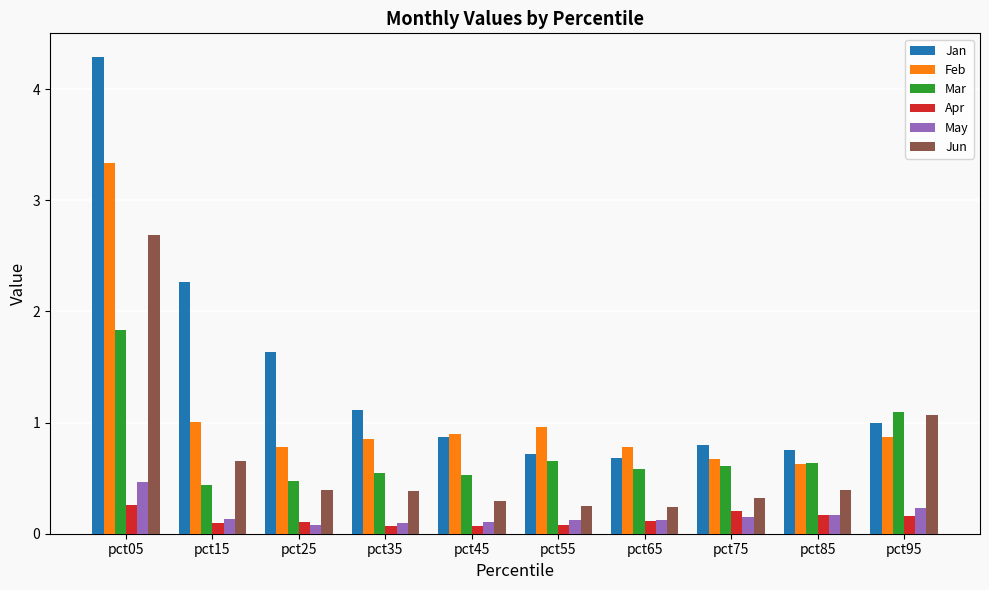

Which series has the widest spread of values?

Jan